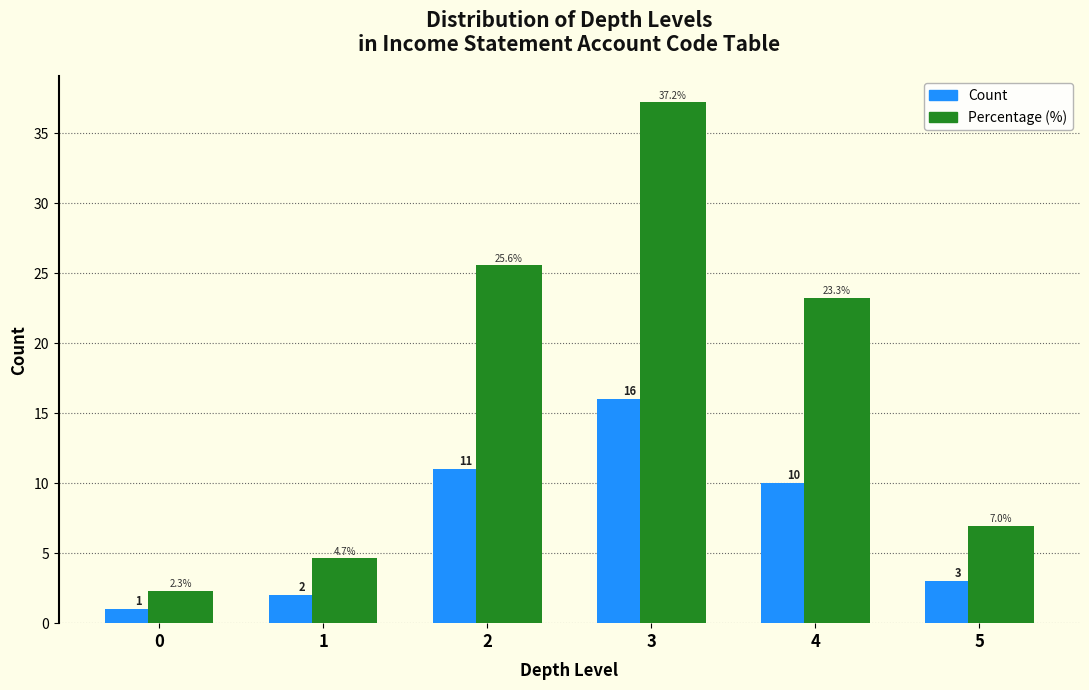

What is the smallest value displayed?

1.0